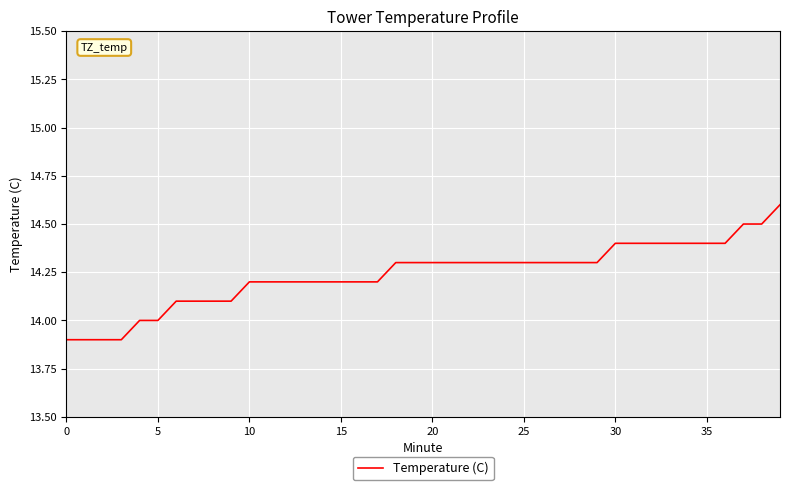

What is the greatest value displayed?

14.6